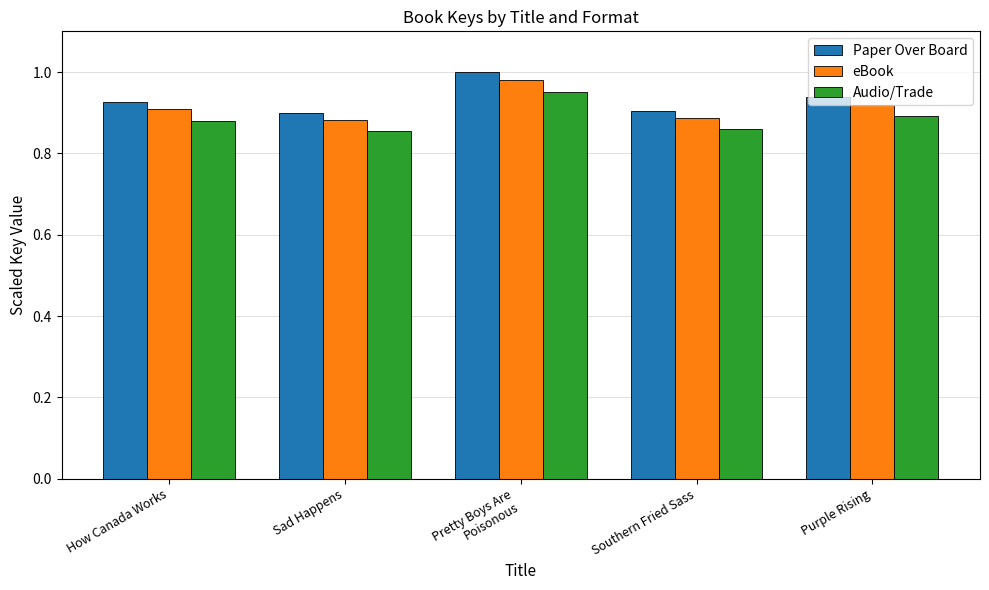

True or false: eBook has a value of 1.7 at Pretty Boys Are
Poisonous.

False